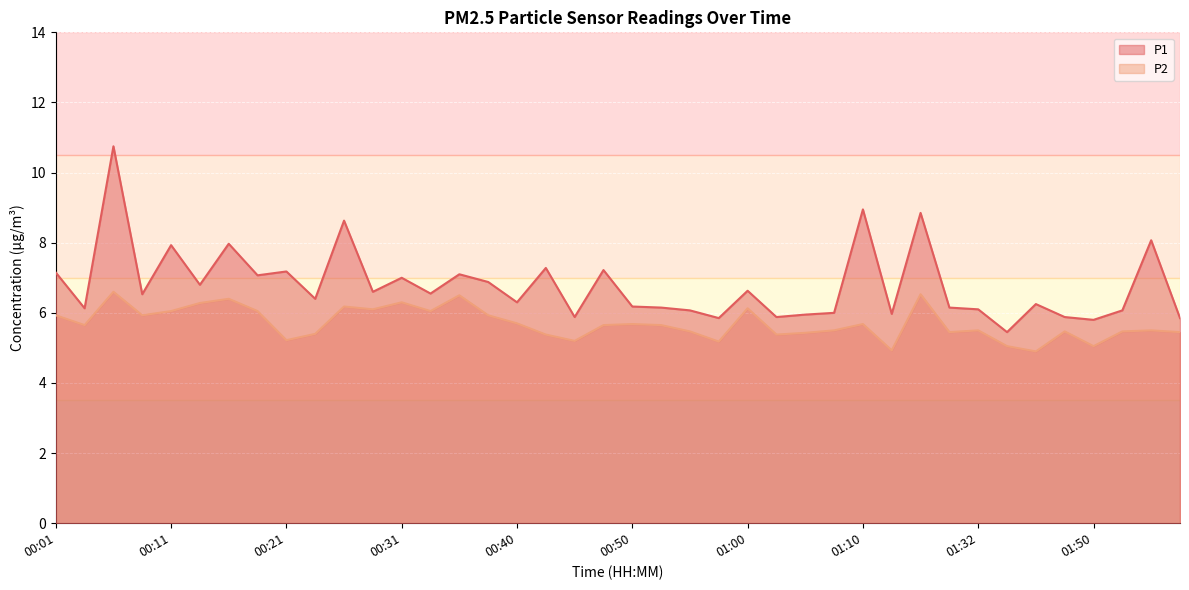

What is the sum of all P2 values?

227.9